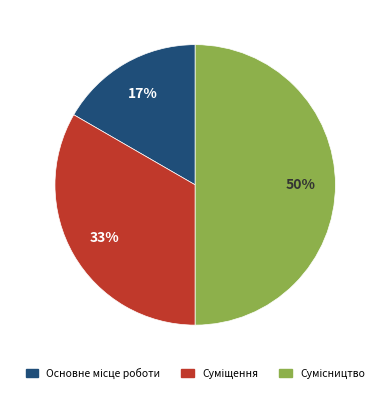

To the nearest percent, what is the average slice percentage?

33%